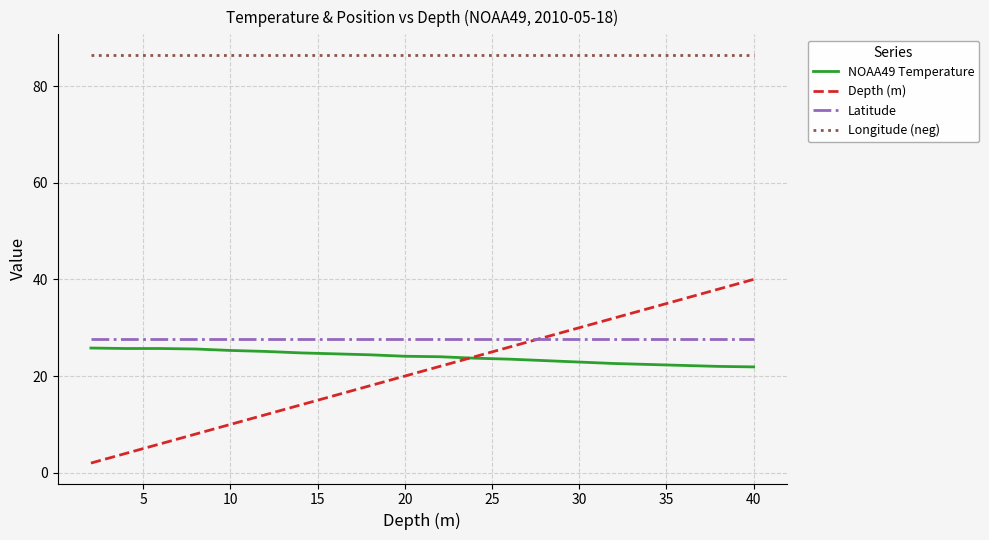

Is this an area chart (filled region under the line)?

No